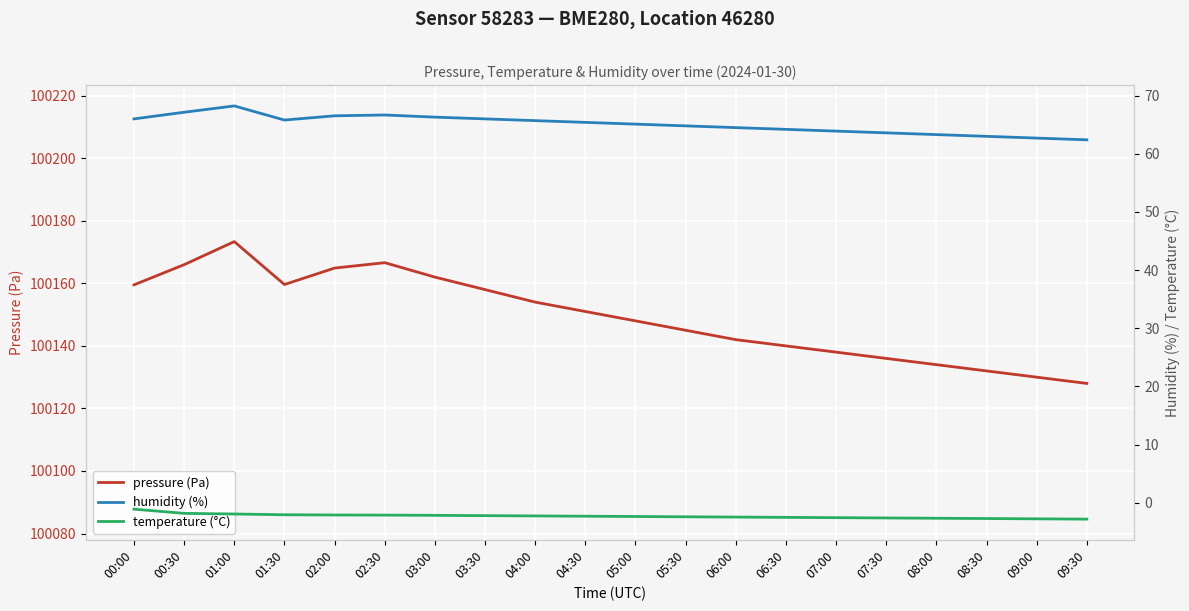

What position from the left is 02:00?

5